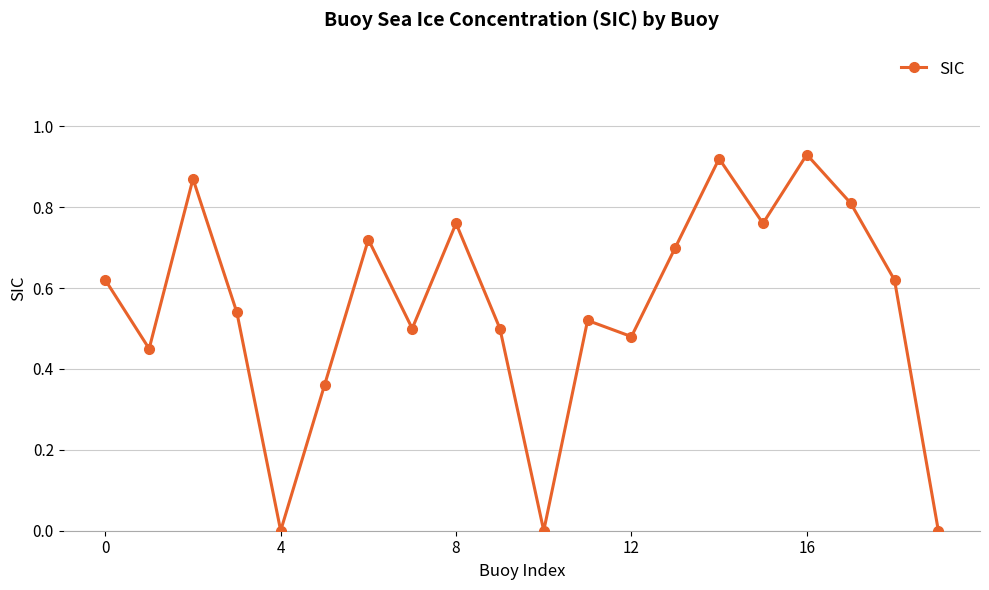

What is the sum of all values?

11.1